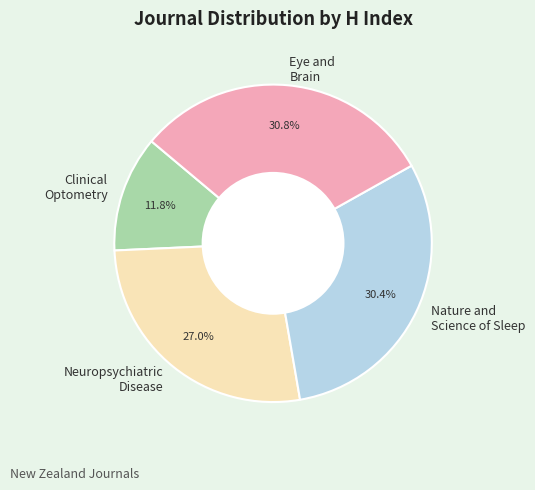

Is there a majority slice in this chart?

No